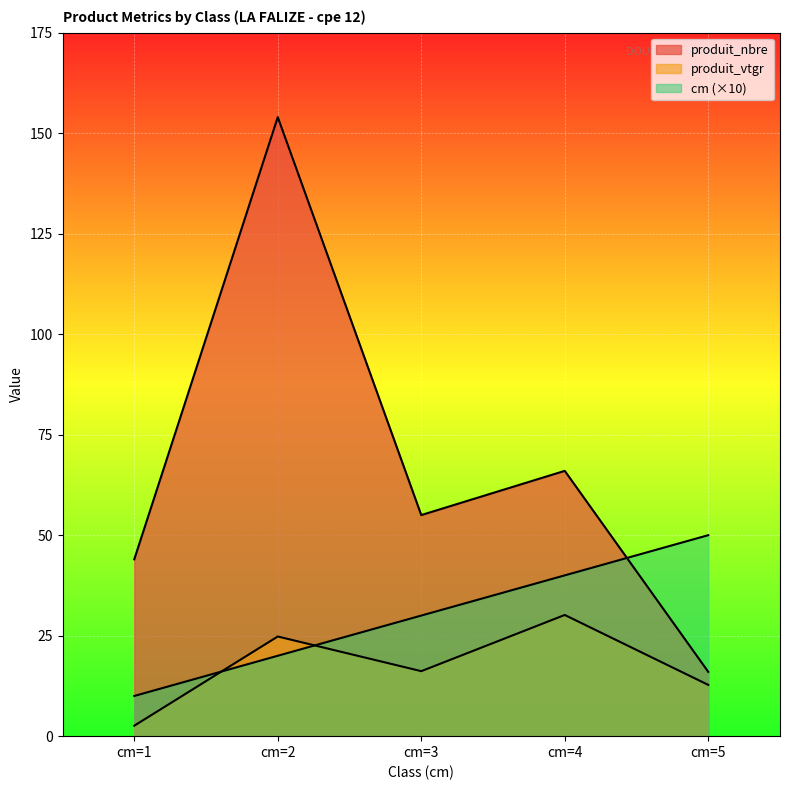

Reading left to right, what are all the values shown in this chart?

cm: 10.0	20.0	30.0	40.0	50.0
produit_nbre: 44.0	154.0	55.0	66.0	16.0
produit_vtgr: 2.6	24.8	16.2	30.1	12.8